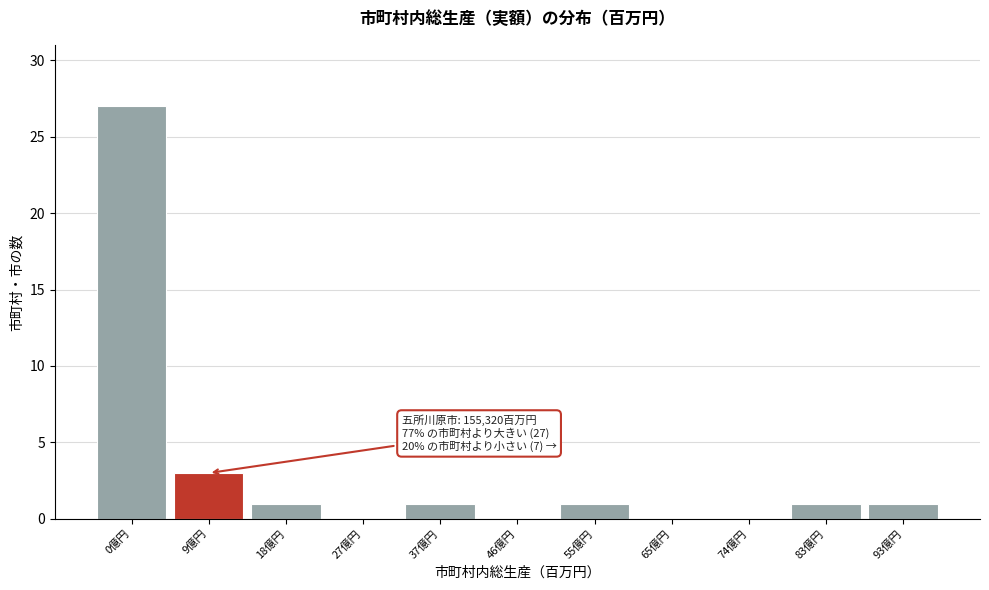

Reading left to right, transcribe all the data shown in this chart.

0億円=27	9億円=3	18億円=1	27億円=0	37億円=1	46億円=0	55億円=1	65億円=0	74億円=0	83億円=1	93億円=1